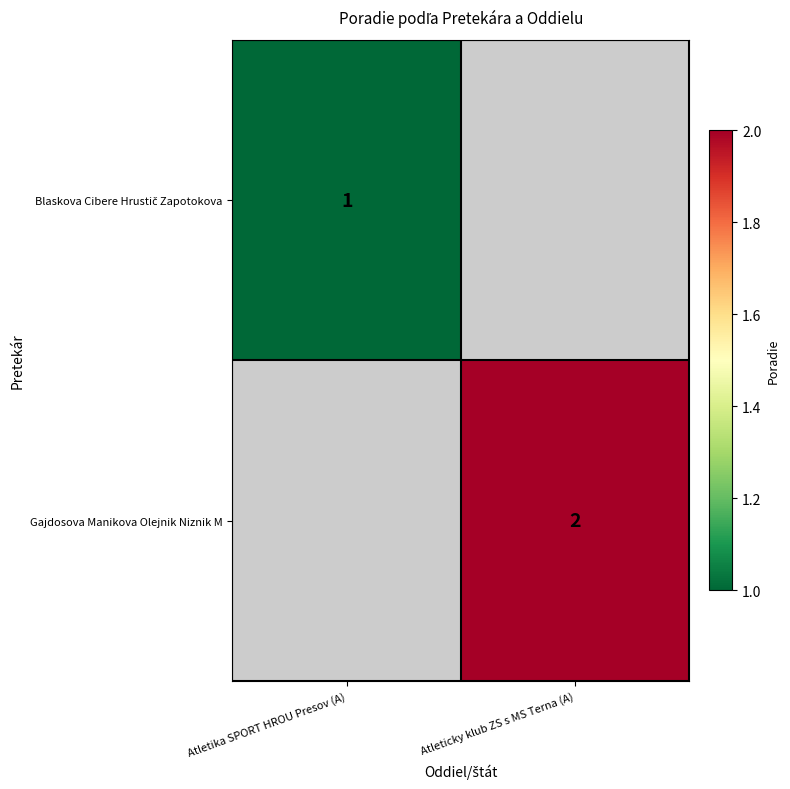

The Gajdosova Manikova Olejnik Niznik M series shows 4 at Atleticky klub ZS s MS Terna (A). True or false?

False